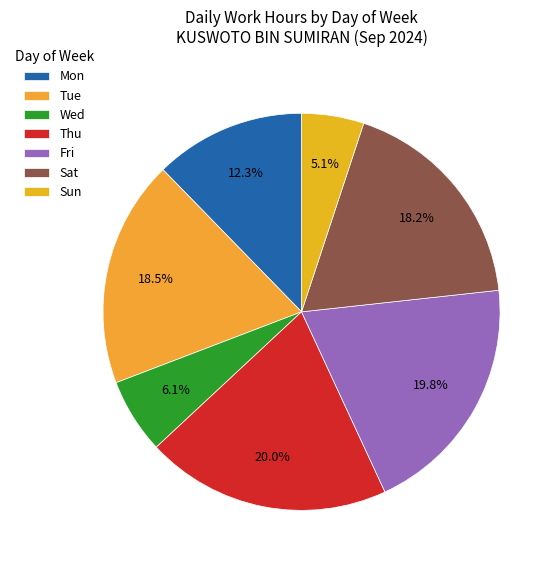

How many segments does this pie chart have?

7